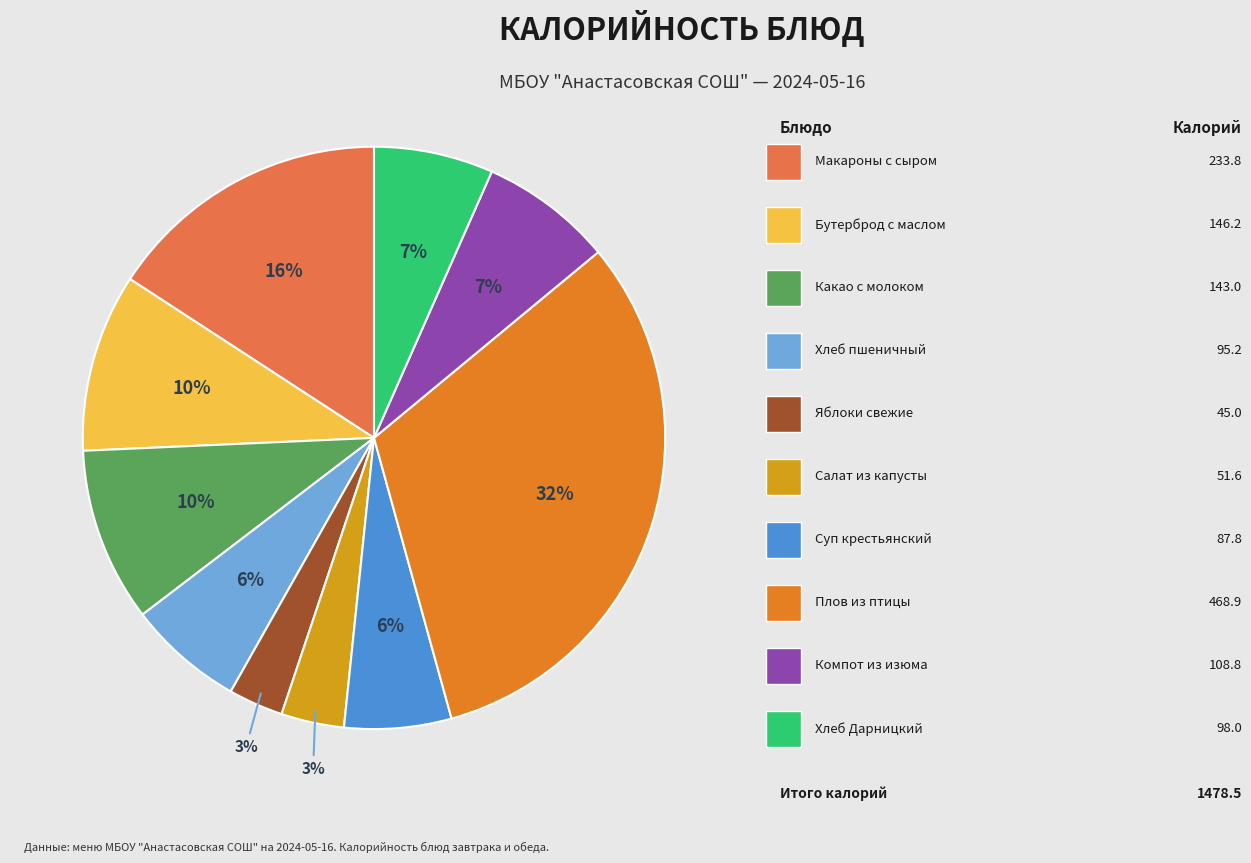

To the nearest percent, what is the difference between the largest and smallest slice percentages?

29%